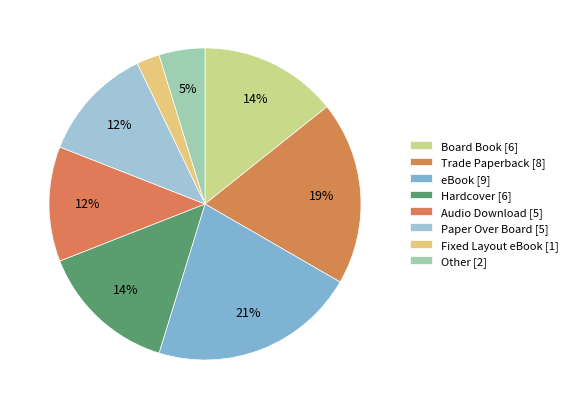

Count the number of slices in the pie.

8